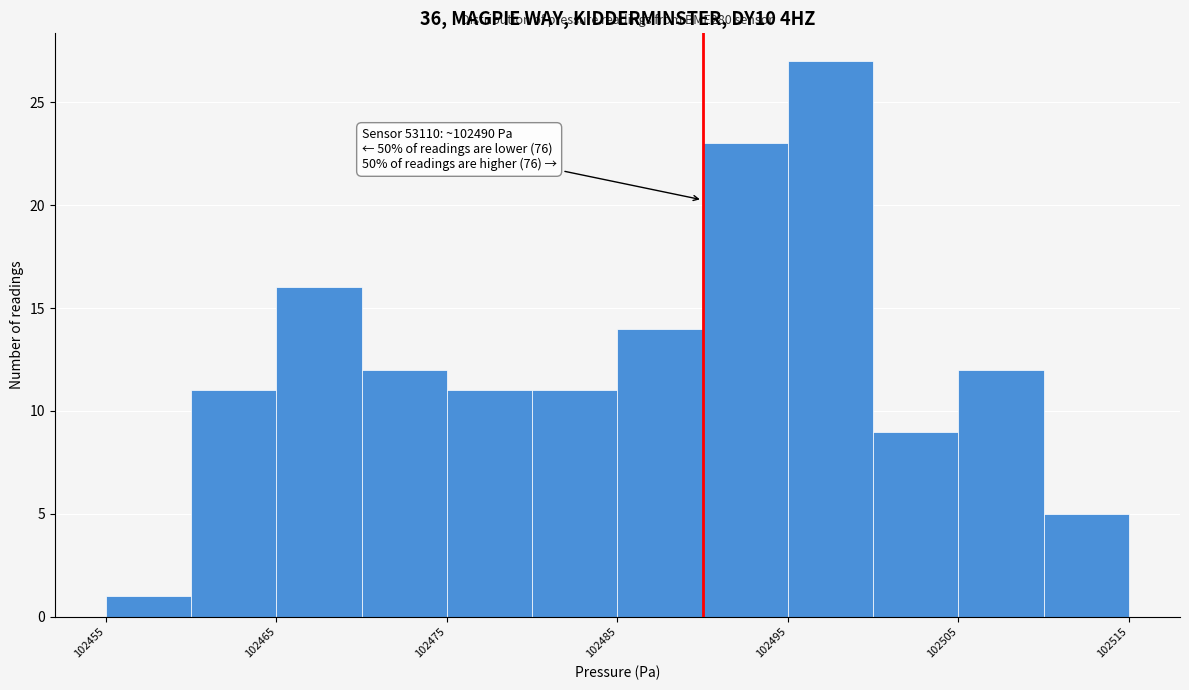

Over which range of the x-axis is the bar tallest?

102495 to 102500